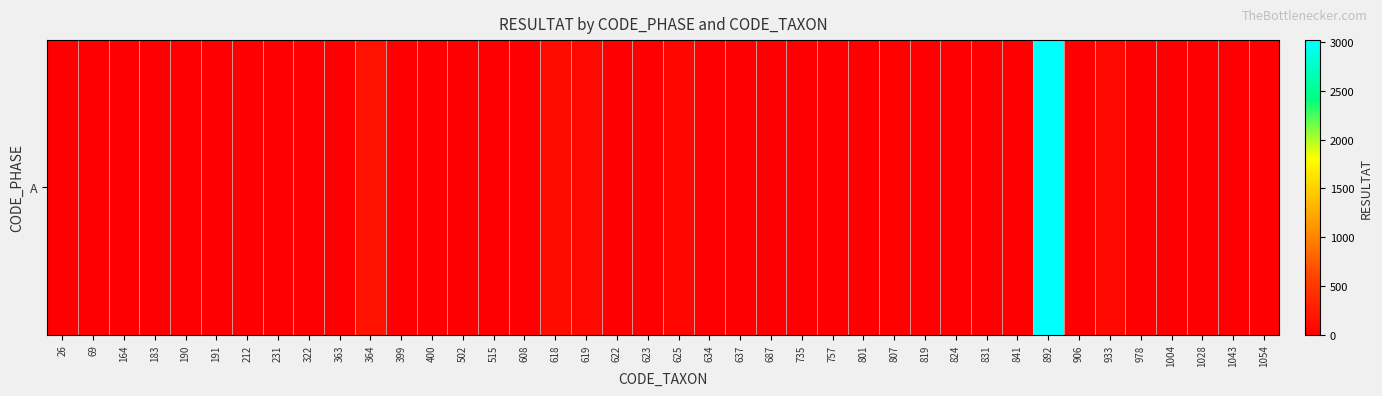

What is the sum of all values?

3599